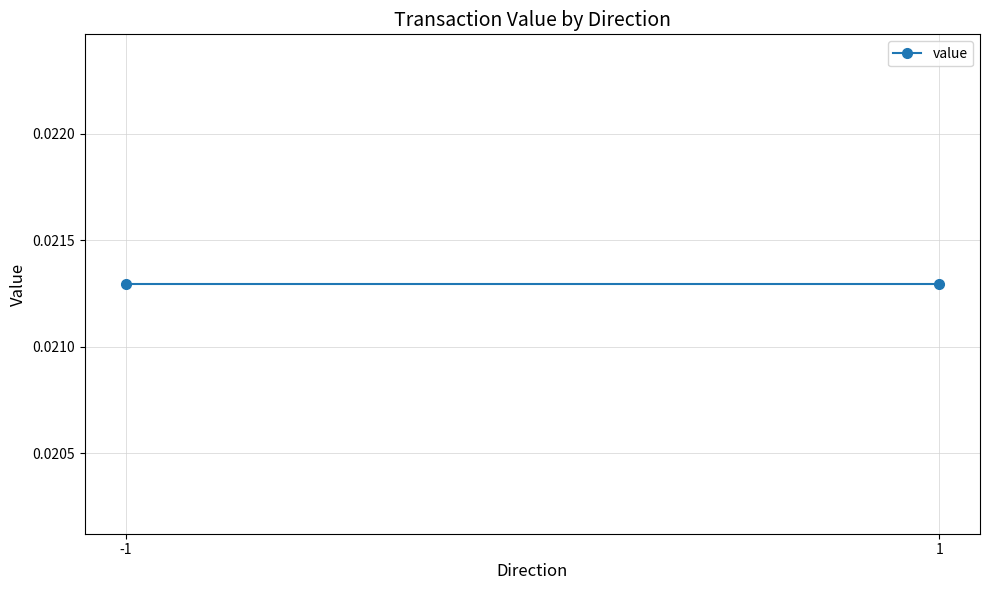

Which label corresponds to the smallest value in the chart?

-1